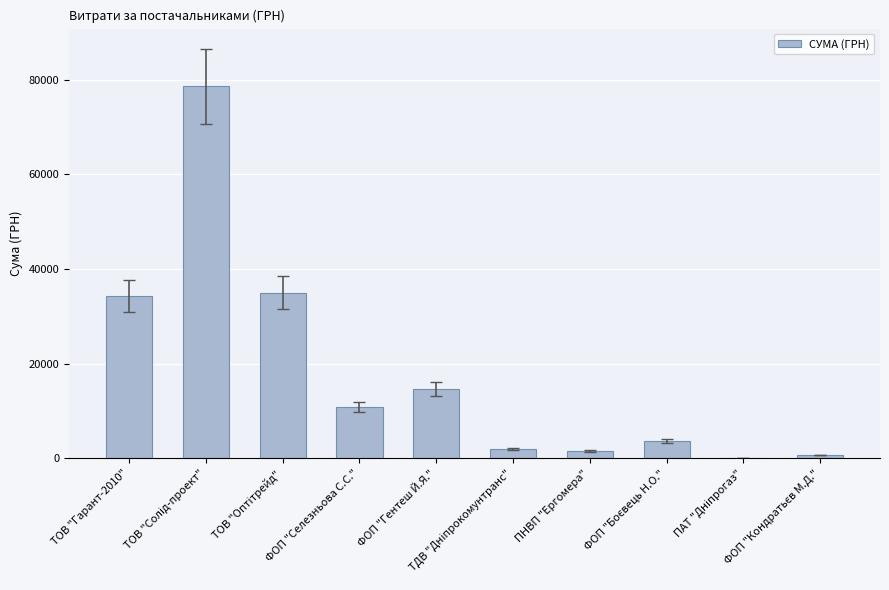

How many series are shown in this chart?

1